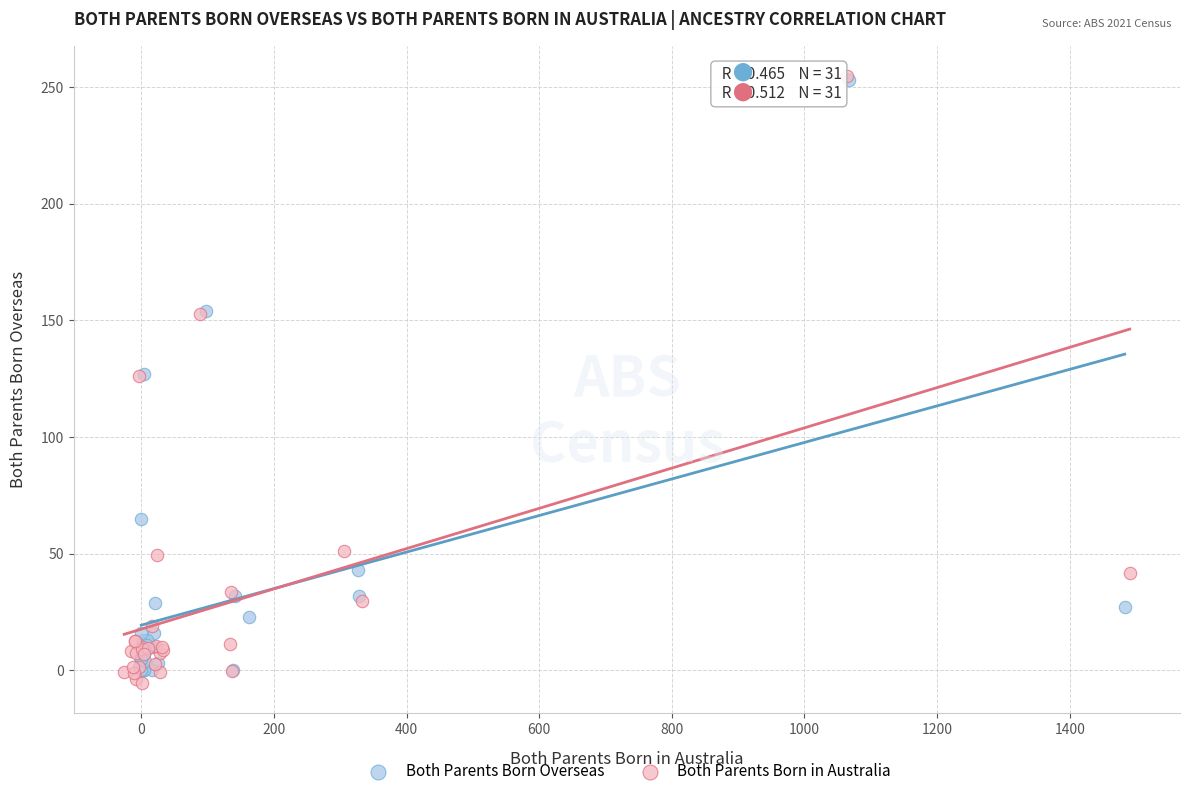

What are all the series names shown in the legend?

Both Parents Born Overseas, Both Parents Born in Australia